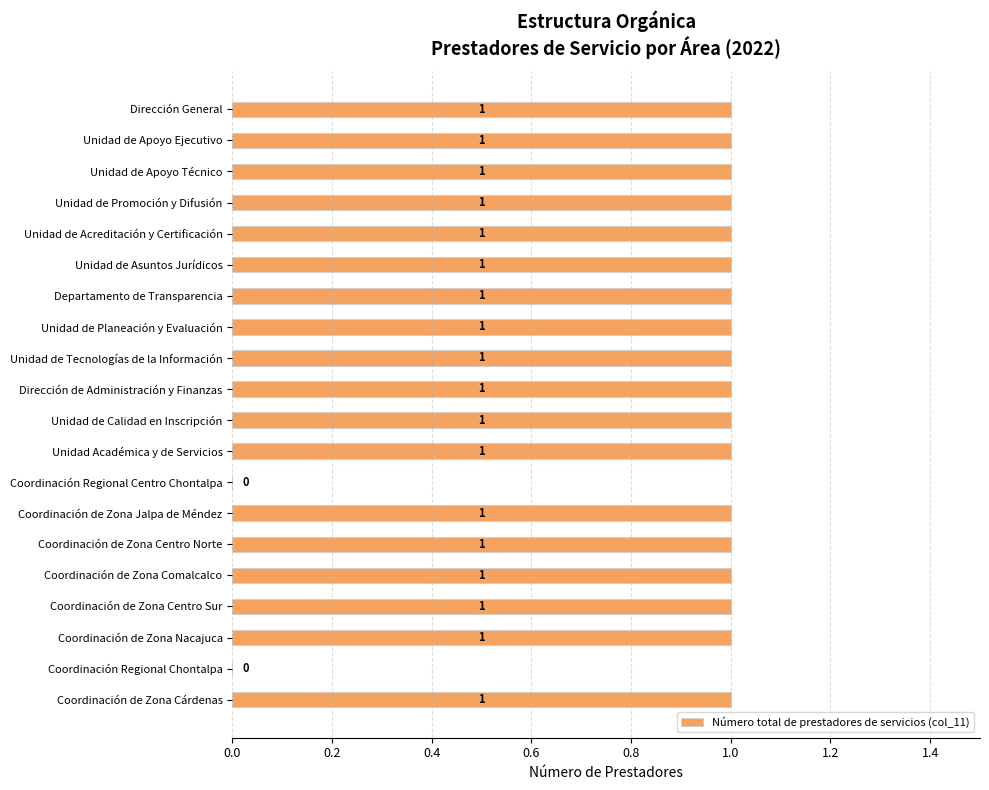

What is the ratio of the value at Unidad de Asuntos Jurídicos to the value at Unidad de Calidad en Inscripción?

1.0